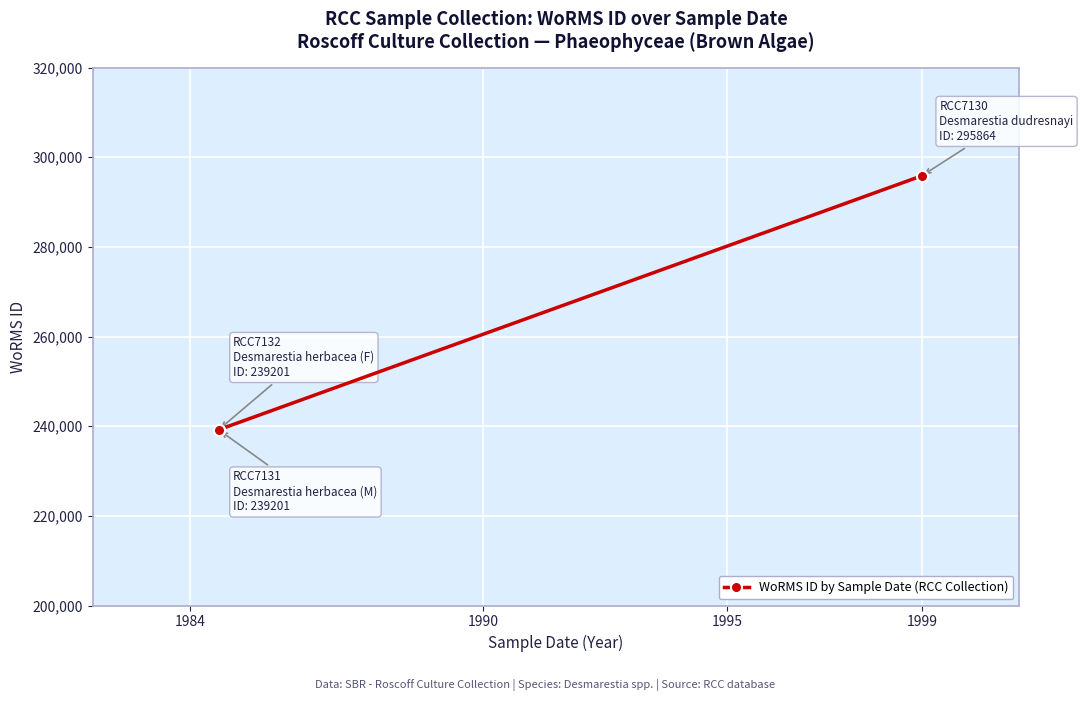

The chart shows a value of 333744 at 1984. True or false?

False